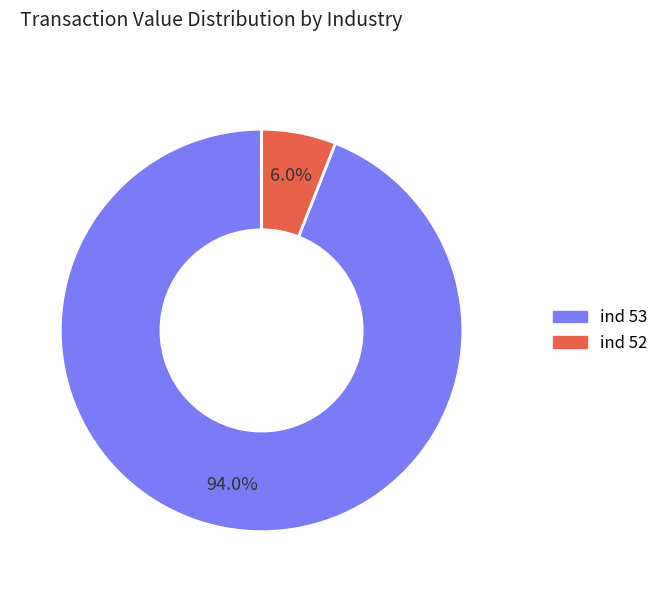

Is there any slice that represents more than half of the pie?

Yes